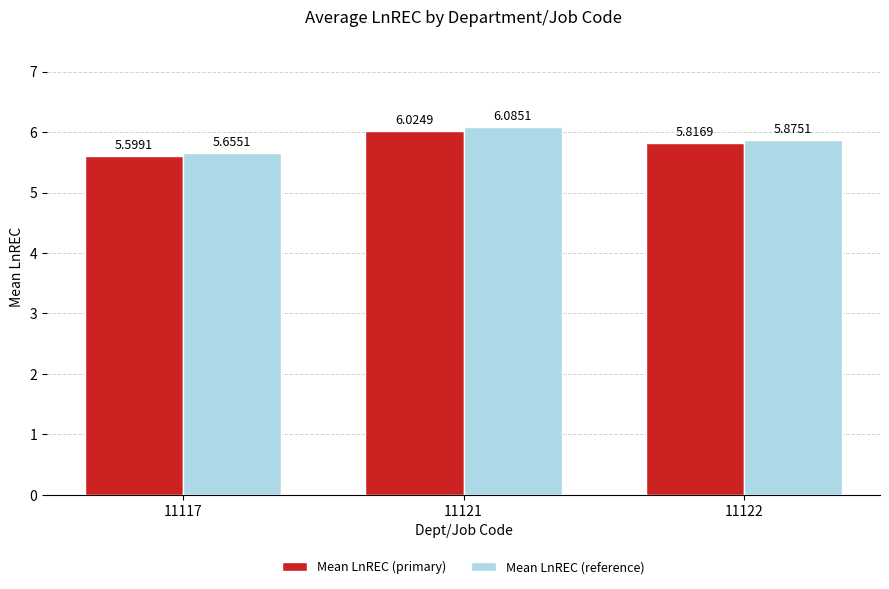

What is the sum of all Mean LnREC (reference) values?

17.6